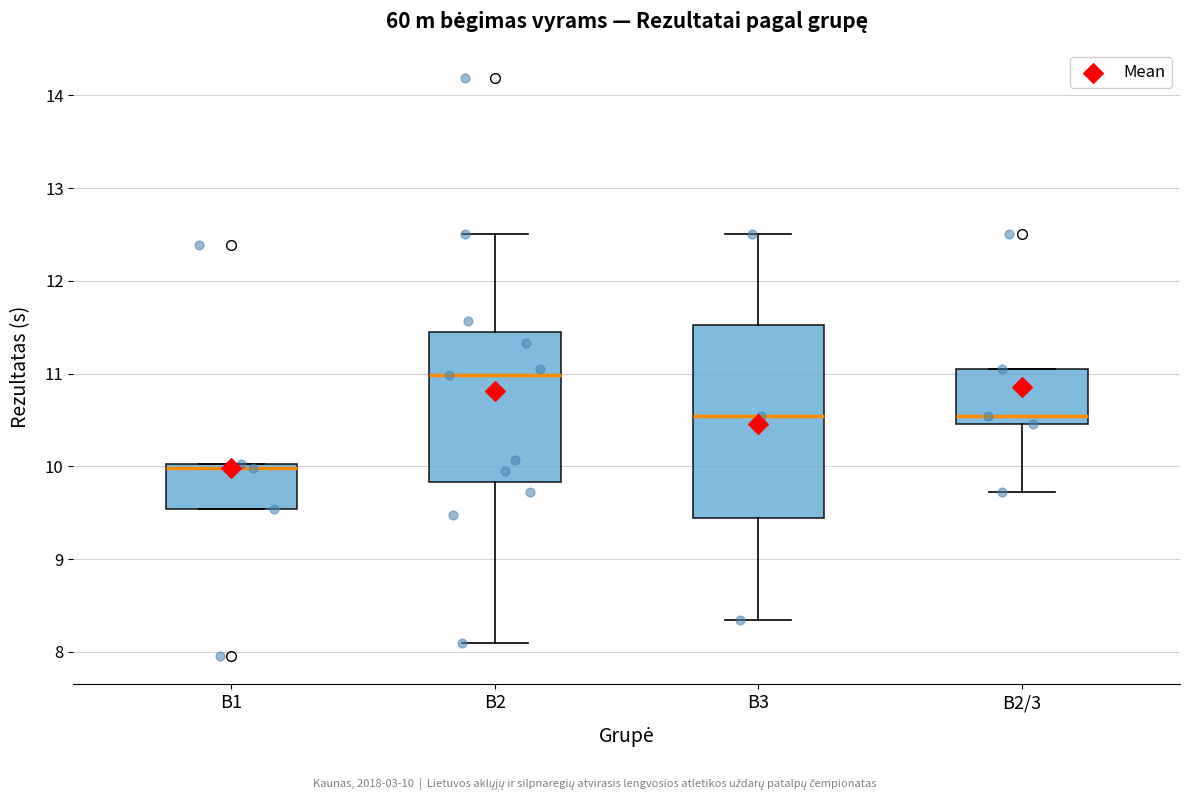

Which box has the lowest median line?

B1